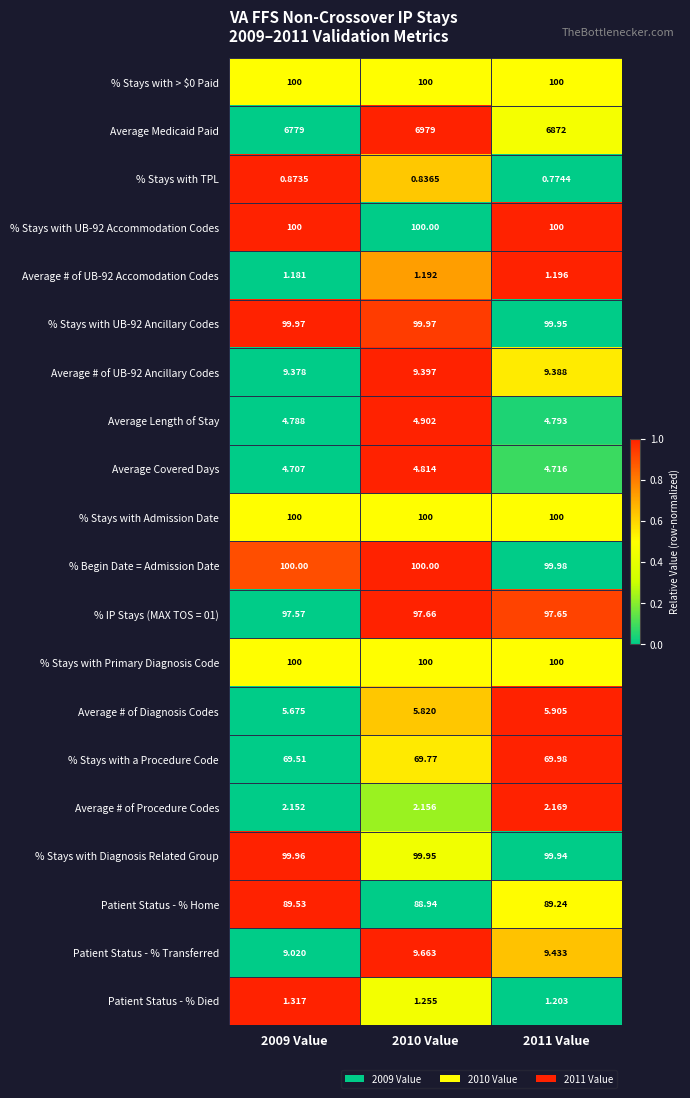

Is the value of Patient Status - % Transferred at 2009 Value greater than the value of Average Medicaid Paid at 2009 Value?

No